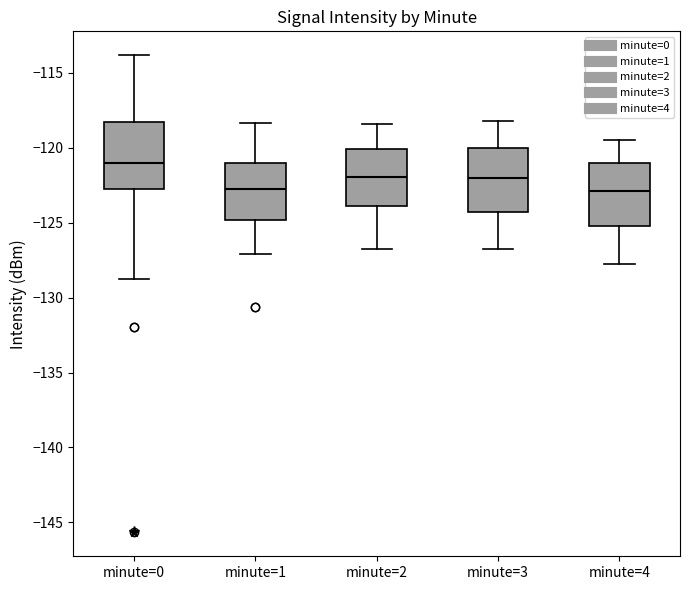

Where is the lower edge of the box for minute=2 on the y-axis? The values are not printed on the chart, so give them approximately, as read against the axis.

-124.0